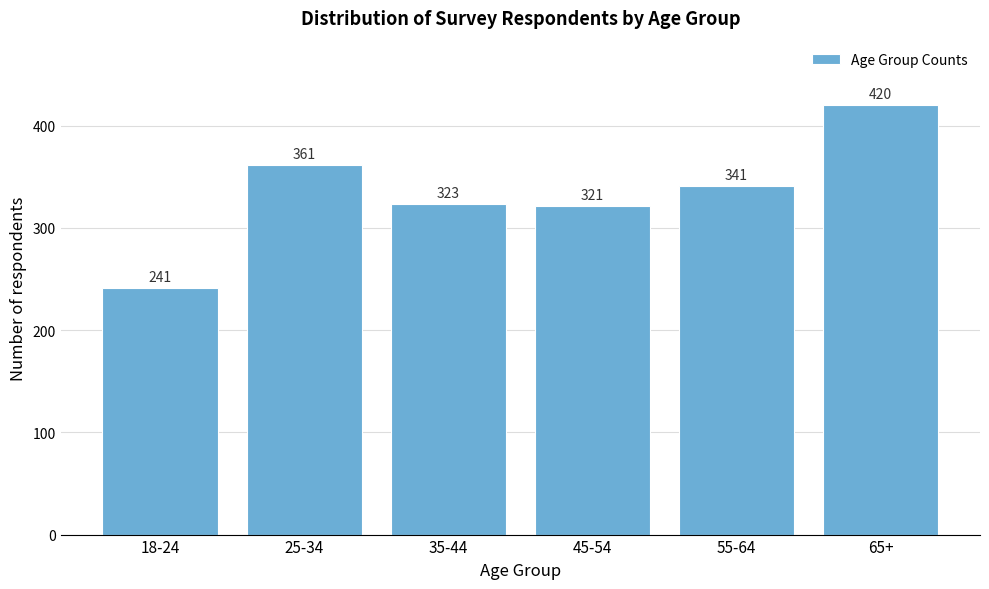

Reading right to left, what are all the values shown in this chart?

65+=420	55-64=341	45-54=321	35-44=323	25-34=361	18-24=241